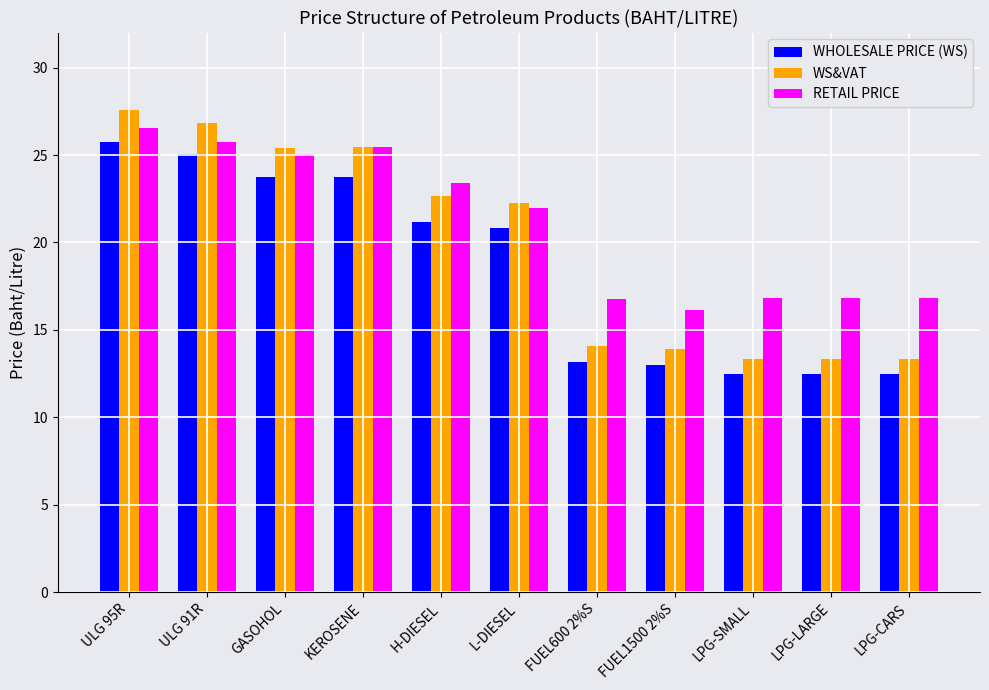

Count the number of data series in this chart.

3